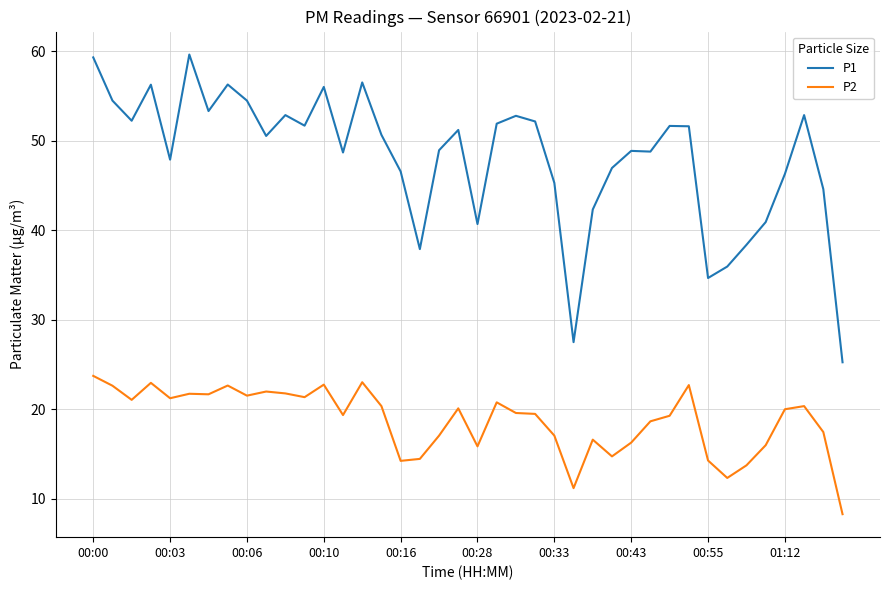

Which series has the largest total across all categories?

P1